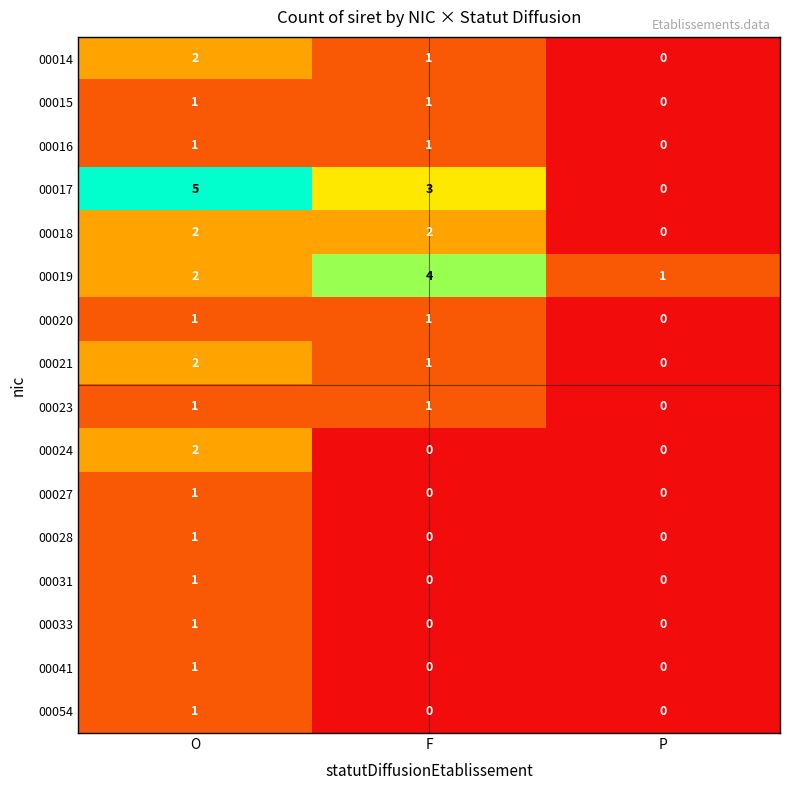

True or false: 00031 has a value of 1 at O.

True